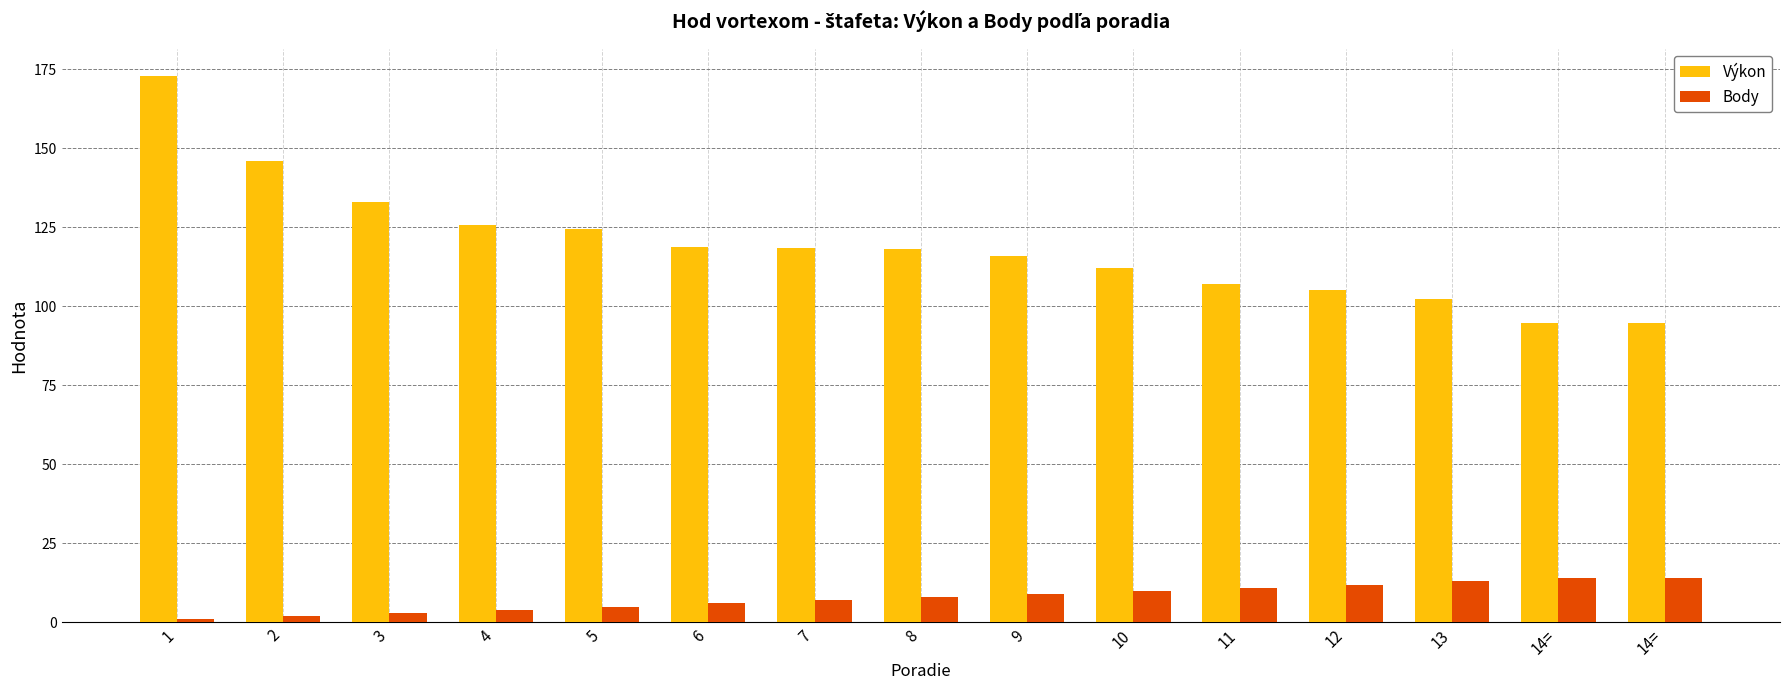

Which category has the highest value in the Výkon series?

1